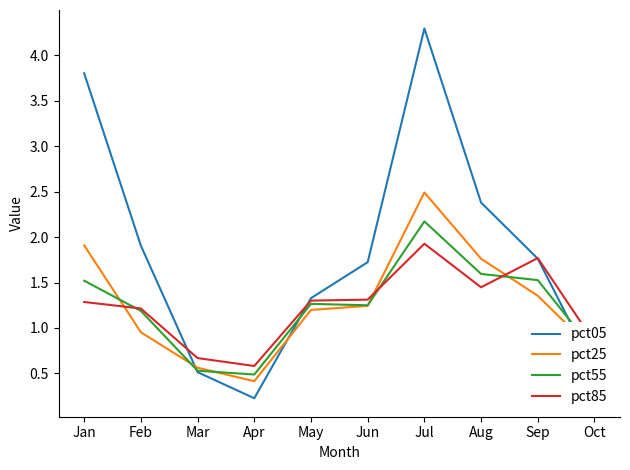

True or false: pct05 and pct25 intersect in this chart.

True